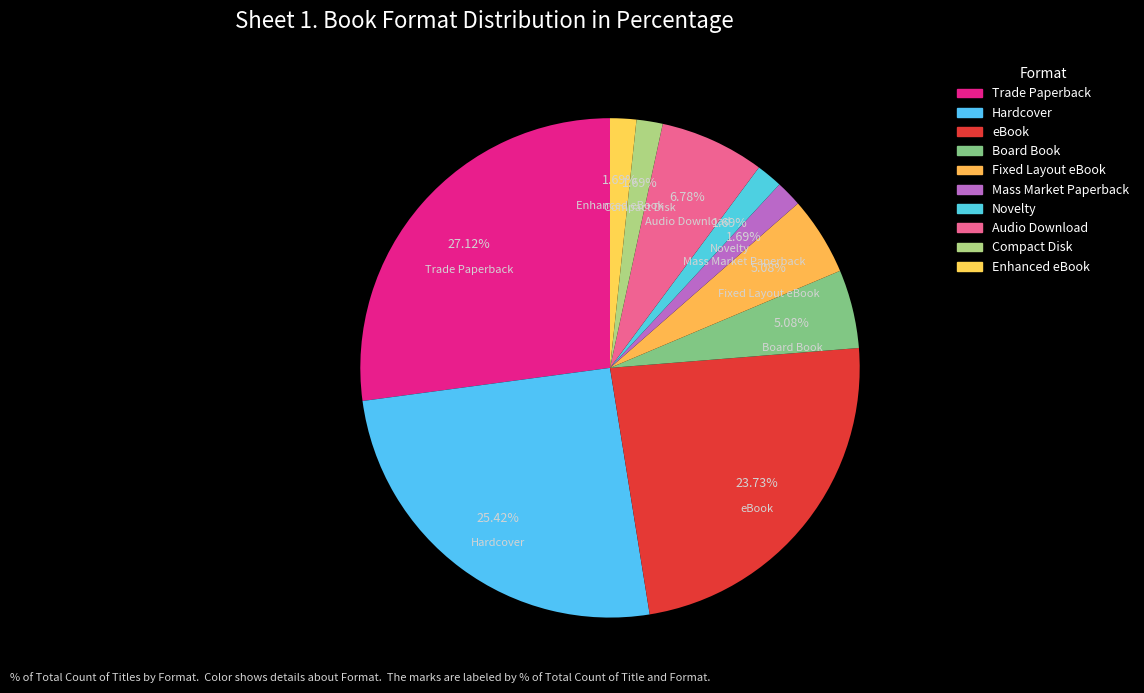

What is the largest slice in the pie chart?

Trade Paperback